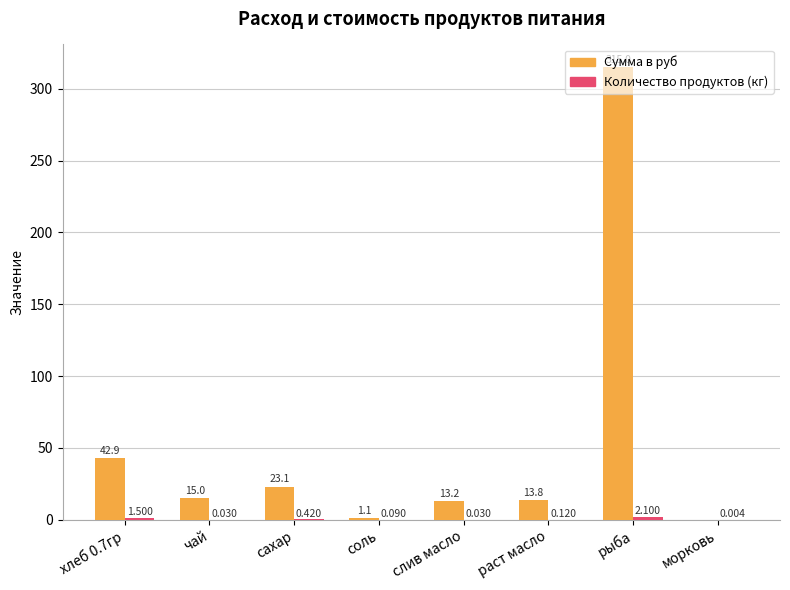

At which category is the sum across all series the highest?

рыба